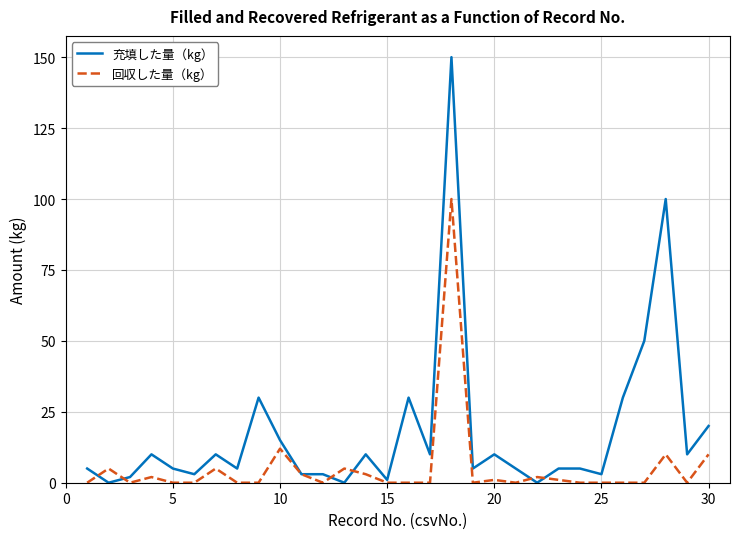

Which series has the largest total across all categories?

充填した量（kg）